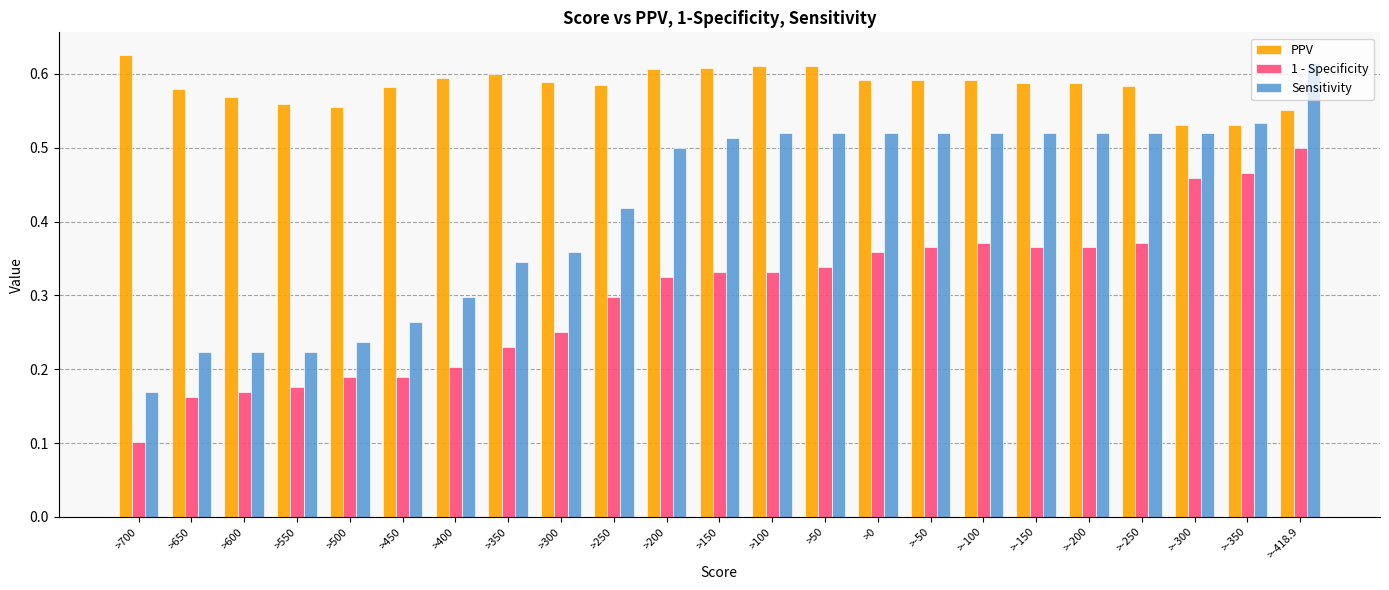

At >500, list the series in order from largest to smallest.

PPV, Sensitivity, 1 - Specificity